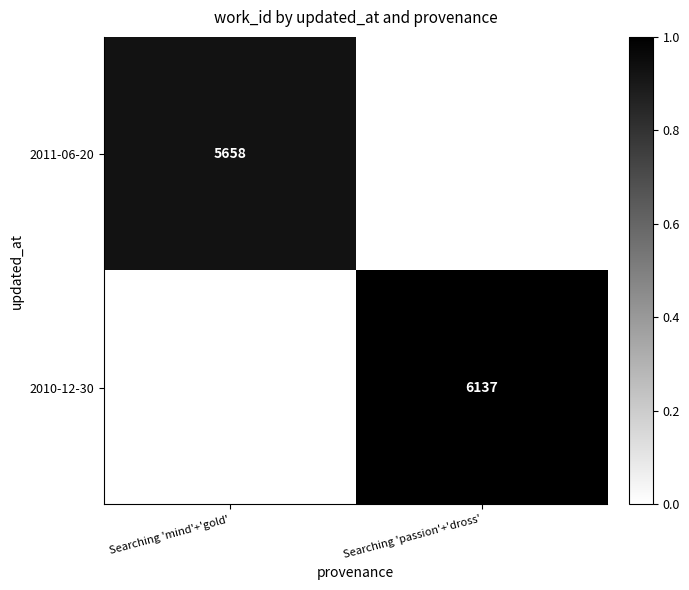

Is it true that 2011-06-20 equals 7815 at Searching 'mind'+'gold'?

False